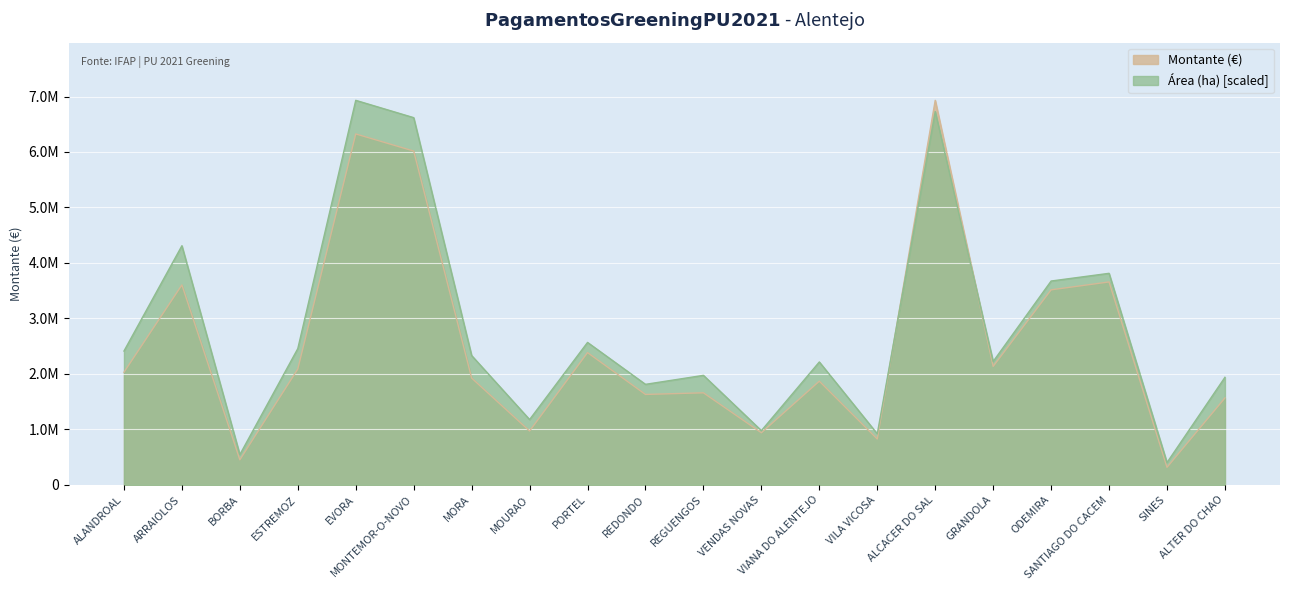

What is the label of the 17th point from the right?

ESTREMOZ